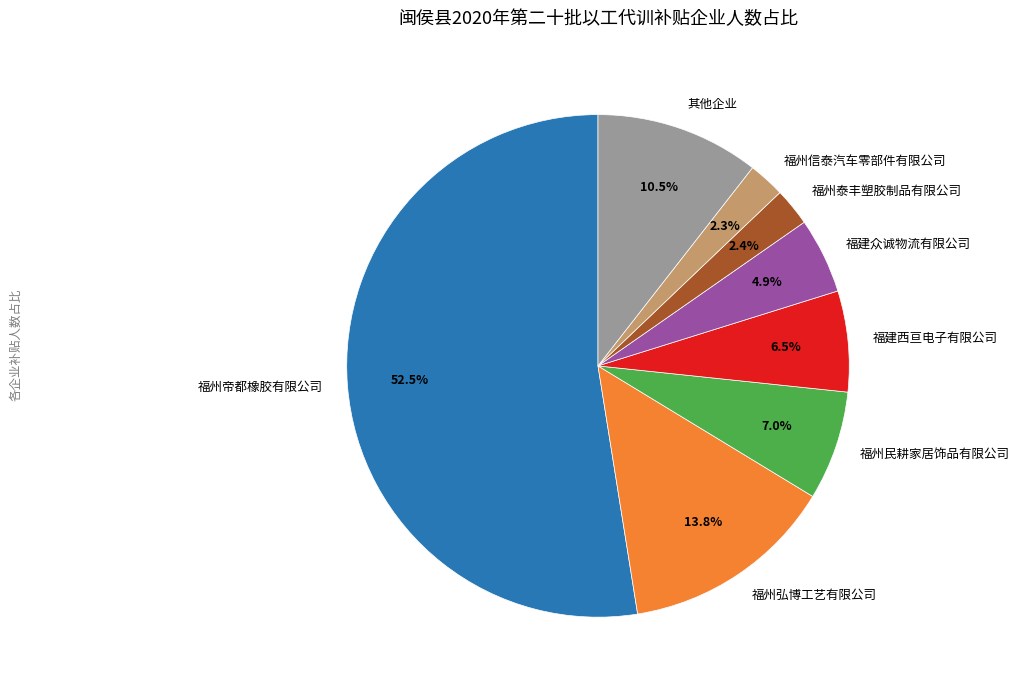

What portion of the pie excludes 福建西亘电子有限公司?

93.5%